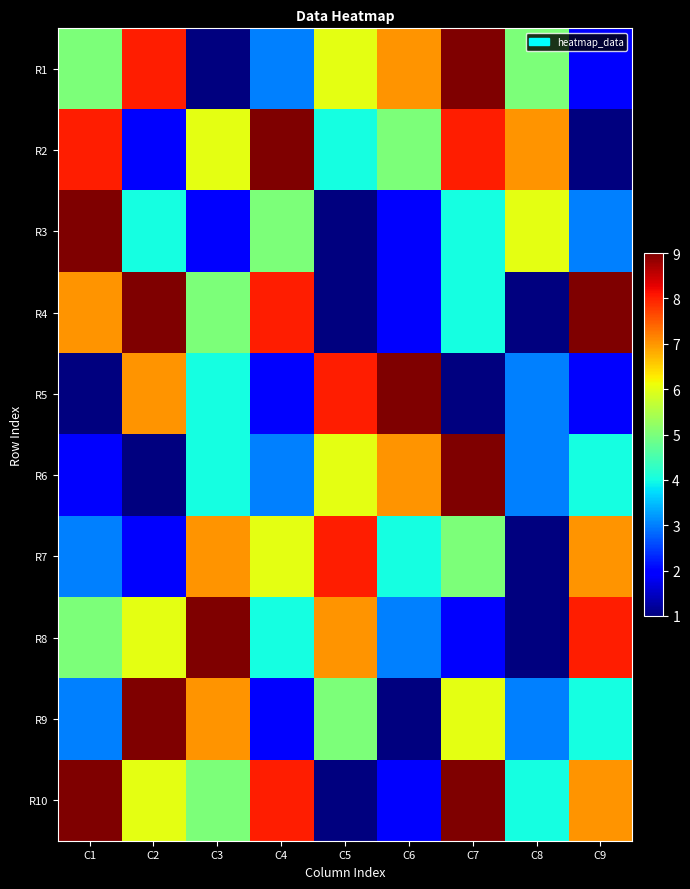

Reading right to left, what are all the values shown in this chart?

R1: C9=2	C8=5	C7=9	C6=7	C5=6	C4=3	C3=1	C2=8	C1=5
R2: C9=1	C8=7	C7=8	C6=5	C5=4	C4=9	C3=6	C2=2	C1=8
R3: C9=3	C8=6	C7=4	C6=2	C5=1	C4=5	C3=2	C2=4	C1=9
R4: C9=9	C8=1	C7=4	C6=2	C5=1	C4=8	C3=5	C2=9	C1=7
R5: C9=2	C8=3	C7=1	C6=9	C5=8	C4=2	C3=4	C2=7	C1=1
R6: C9=4	C8=3	C7=9	C6=7	C5=6	C4=3	C3=4	C2=1	C1=2
R7: C9=7	C8=1	C7=5	C6=4	C5=8	C4=6	C3=7	C2=2	C1=3
R8: C9=8	C8=1	C7=2	C6=3	C5=7	C4=4	C3=9	C2=6	C1=5
R9: C9=4	C8=3	C7=6	C6=1	C5=5	C4=2	C3=7	C2=9	C1=3
R10: C9=7	C8=4	C7=9	C6=2	C5=1	C4=8	C3=5	C2=6	C1=9